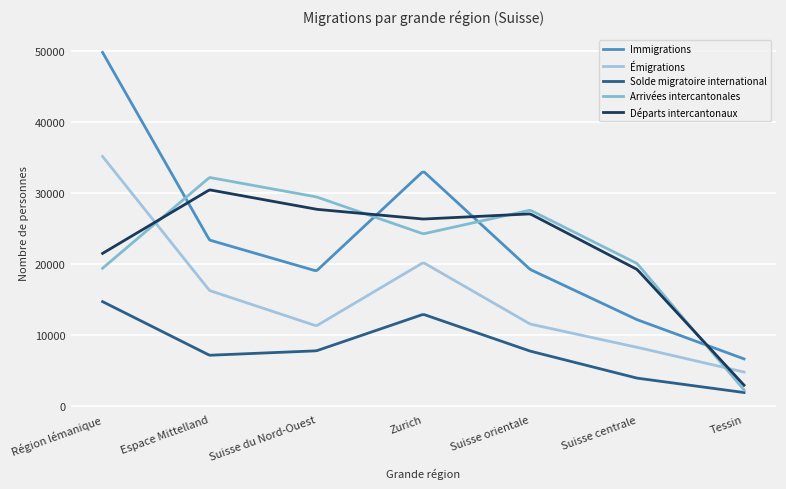

What are all the series names shown in the legend?

Immigrations, Émigrations, Solde migratoire international, Arrivées intercantonales, Départs intercantonaux